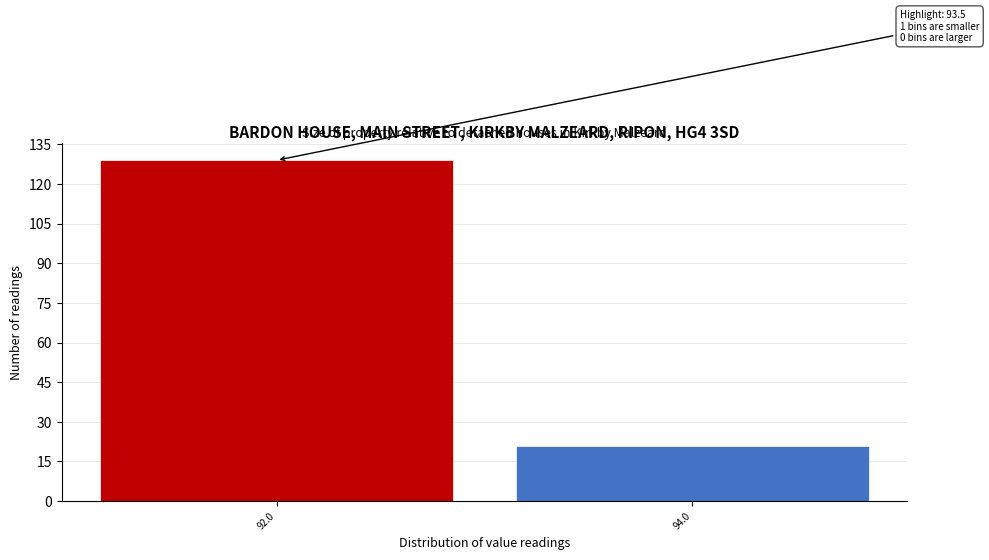

Reading right to left, what are all the values shown in this chart?

21	129